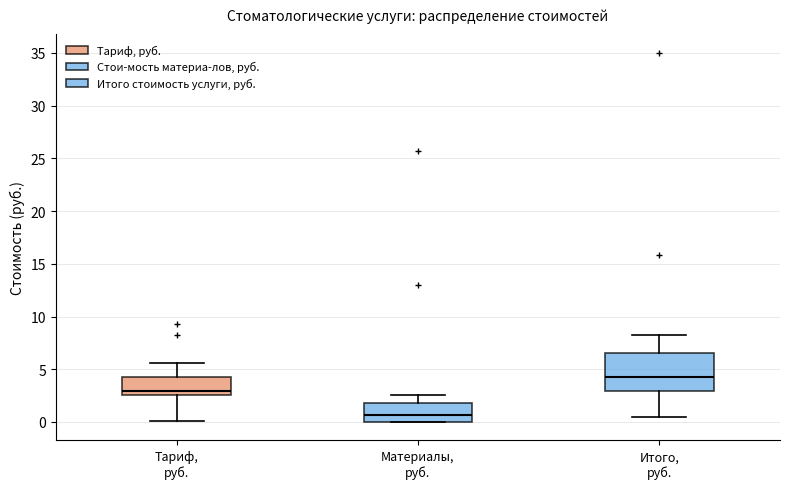

Which box's median line is the highest?

Итого, руб.